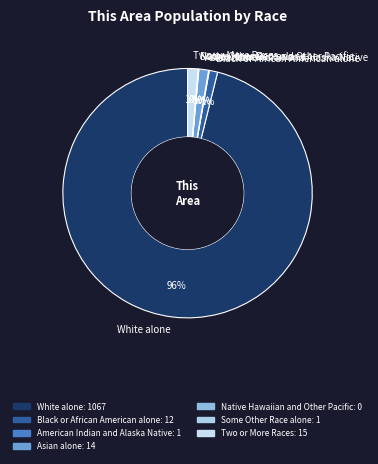

To the nearest percent, what is the average slice percentage?

14%